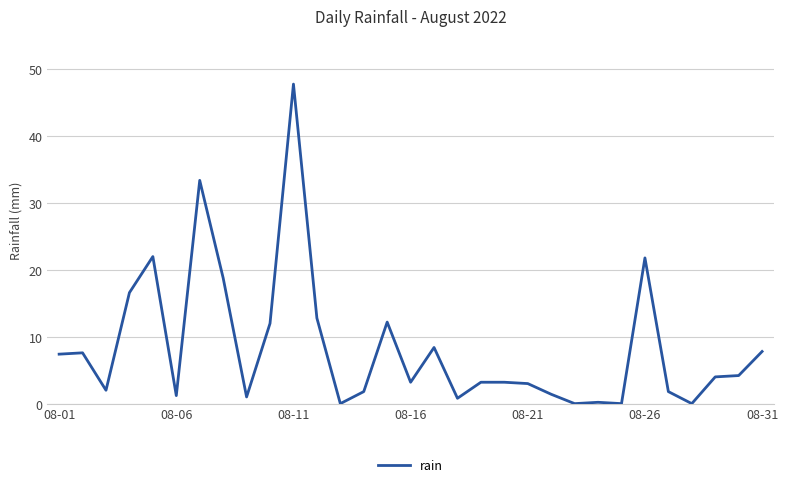

What is the greatest value displayed?

47.8